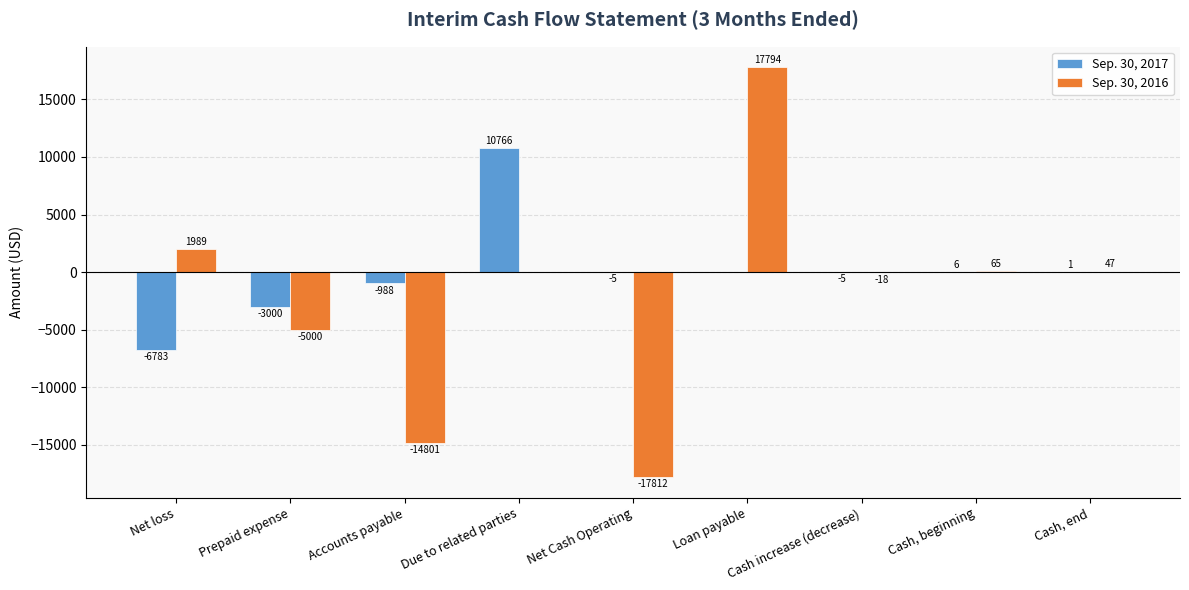

Which label corresponds to the largest value in the chart?

Loan payable